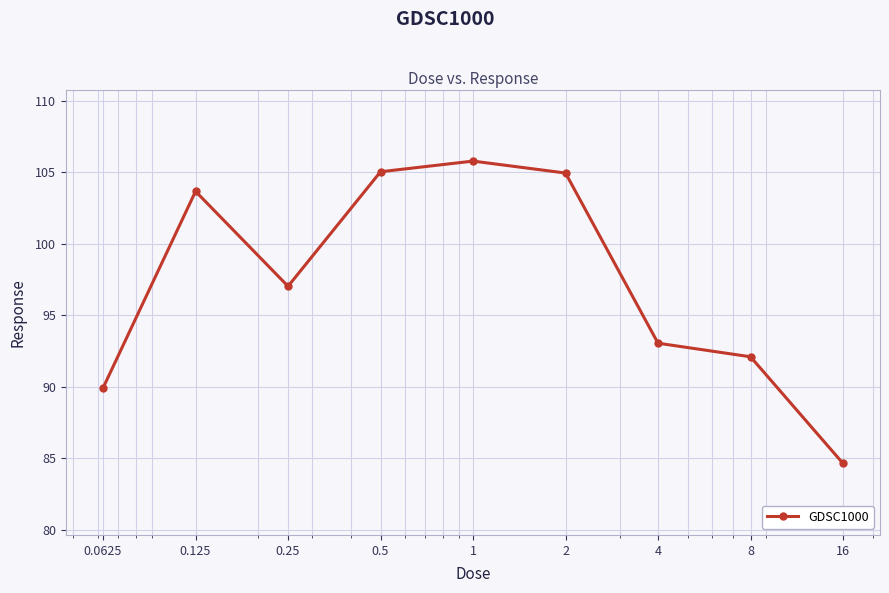

True or false: there are more than 1 points higher than both neighbors.

True